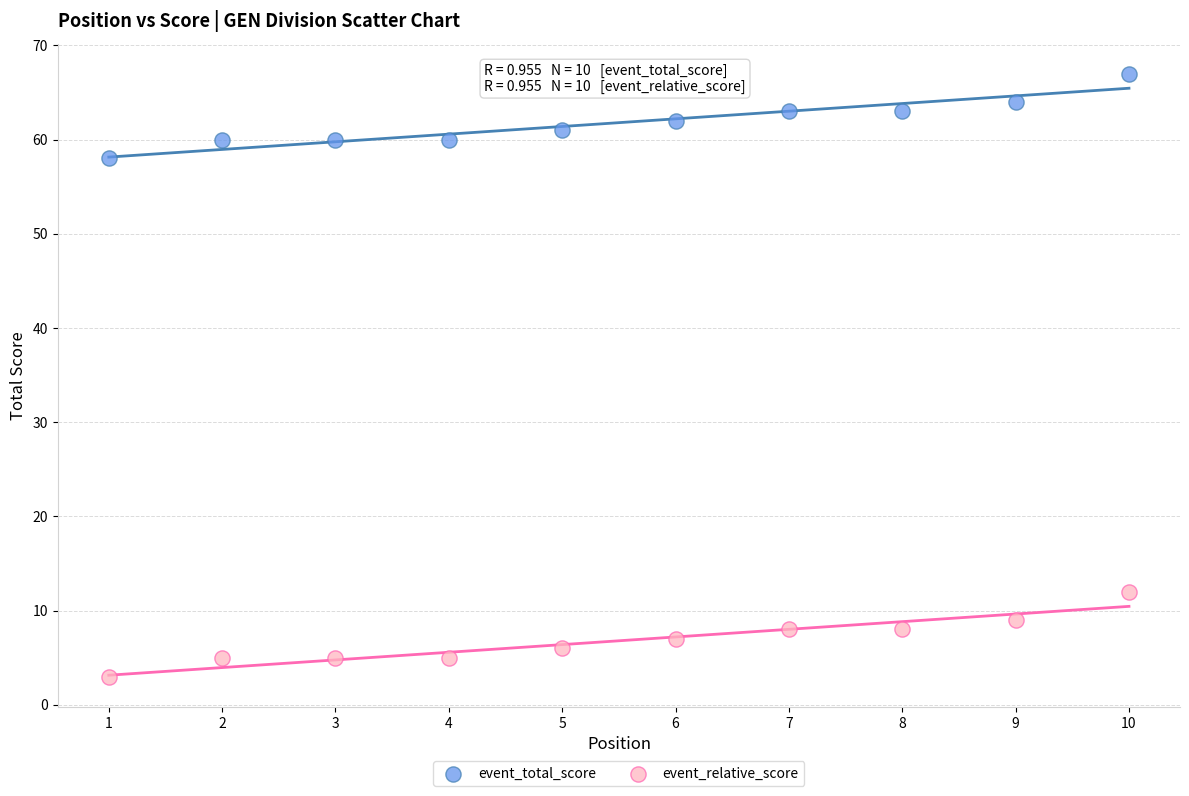

Which series contains the lowest Y value?

event_relative_score